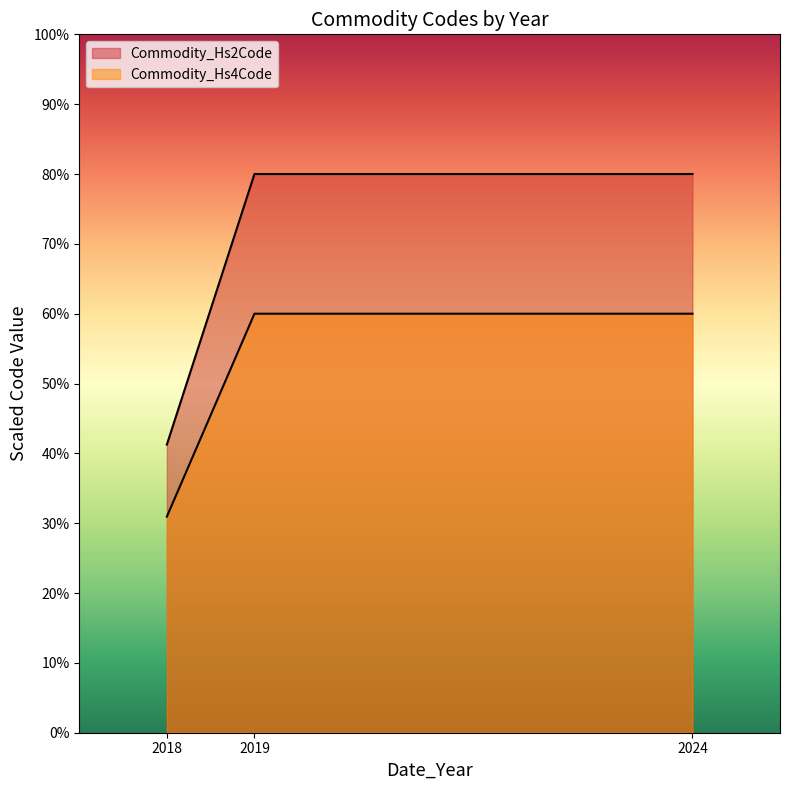

Which series has the largest range (max minus min)?

Commodity_Hs2Code